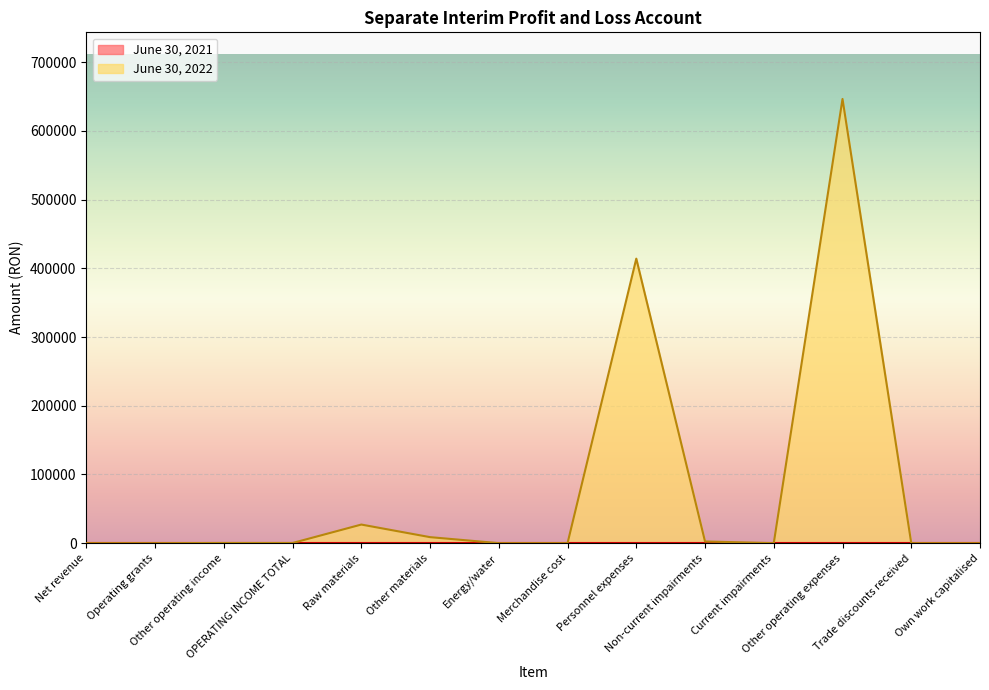

True or false: the data shows 311 at Other operating income.

False